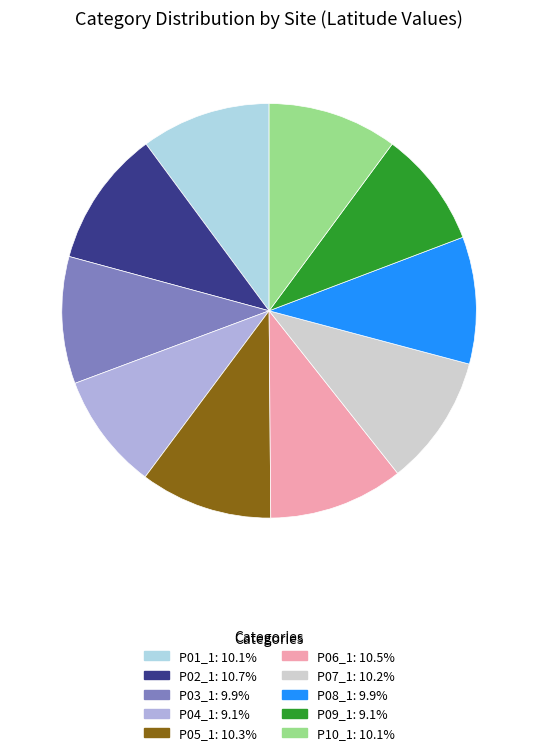

Does P04_1 account for over 50% of the chart?

No